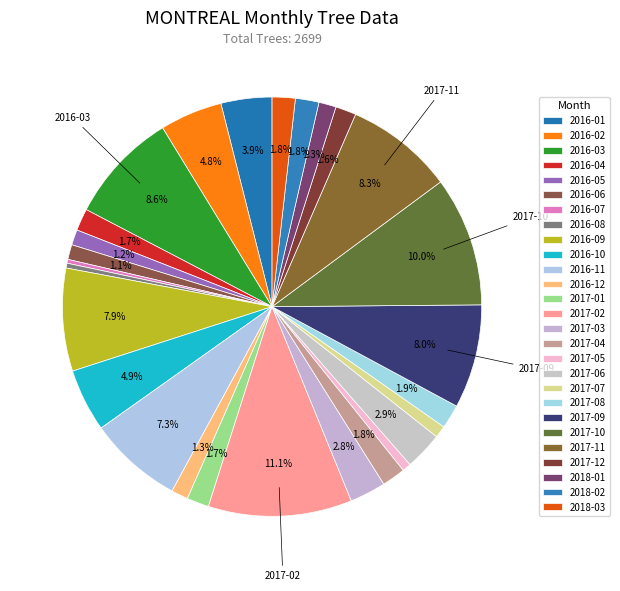

Approximately how many times larger is the value at 2016-09 compared to 2016-11?

1.1